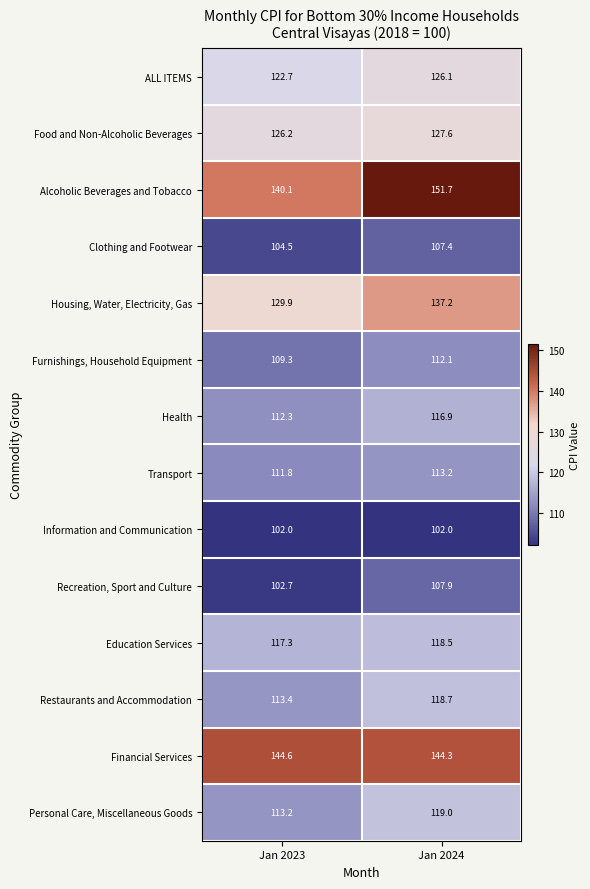

Count the number of categories in the chart.

2